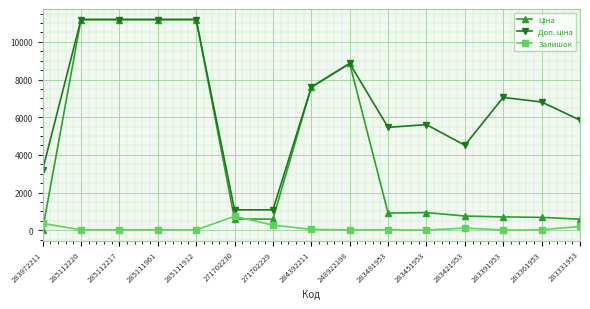

At how many categories does at least one series exceed 7383?

6